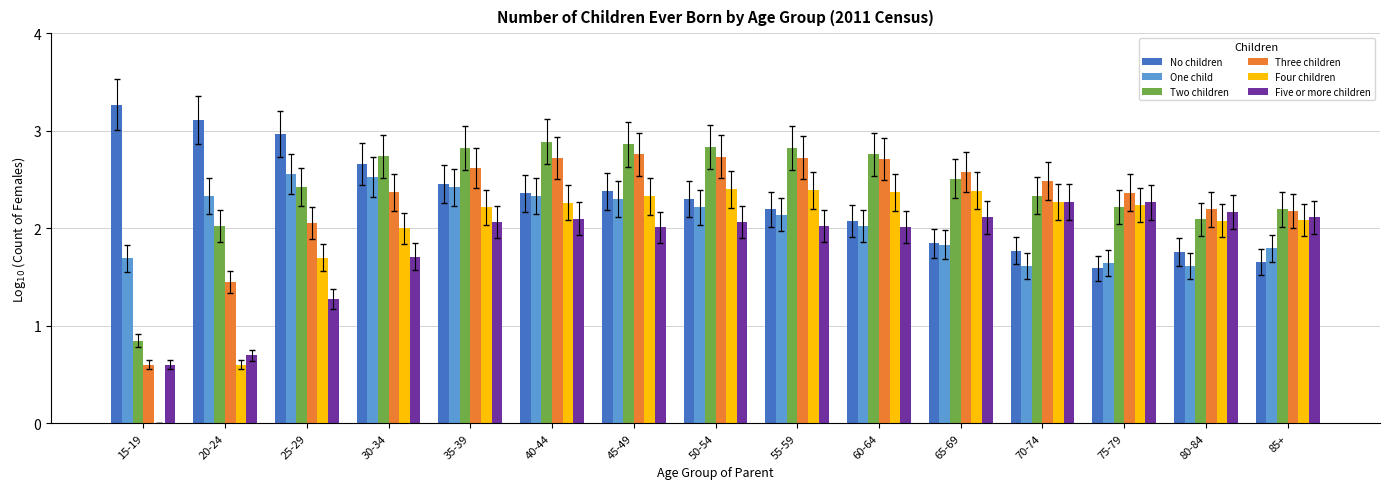

Which series changed the most between 60-64 and 85+?

Two children